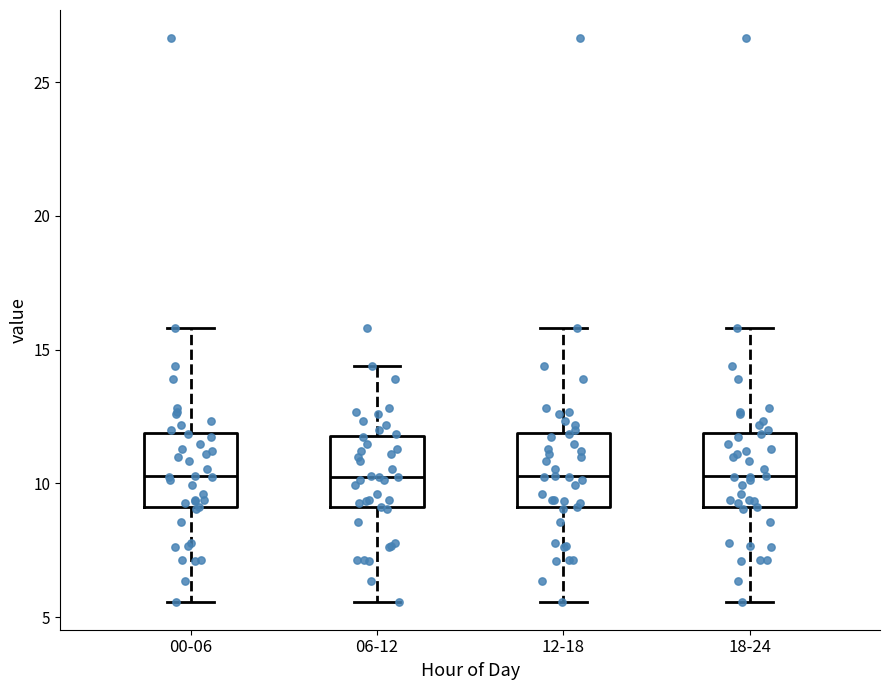

Reading left to right, transcribe this box plot: for each box, give where its median line is, the range the box spans, and where its two whiskers end, as read against the y-axis. The values are not printed on the chart, so give them approximately, as read against the axis.

00-06: median 10.5, box 9.0 to 12.0, whiskers 5.5 to 16.0
06-12: median 10.5, box 9.0 to 12.0, whiskers 5.5 to 14.5
12-18: median 10.5, box 9.0 to 12.0, whiskers 5.5 to 16.0
18-24: median 10.5, box 9.0 to 12.0, whiskers 5.5 to 16.0